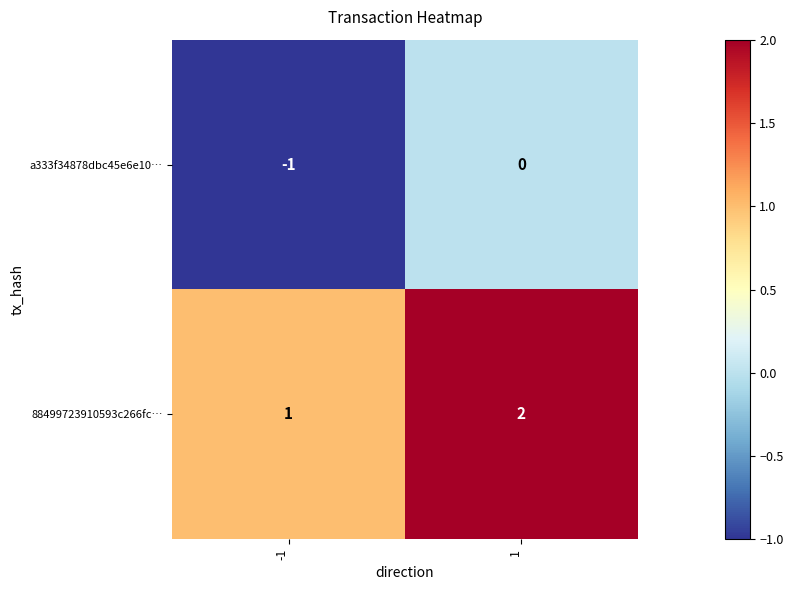

Rank the series at -1 from lowest to highest value.

a333f34878dbc45e6e10…, 88499723910593c266fc…